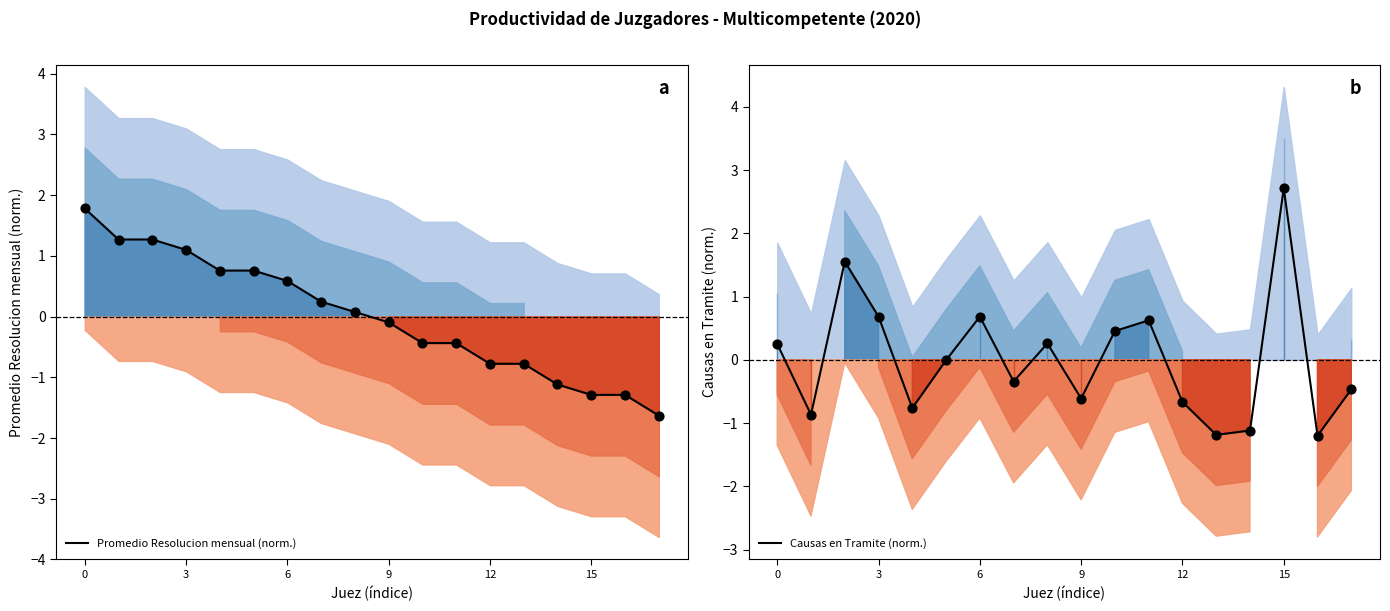

Which series contains the lowest Y value?

Promedio Resolucion mensual (norm.)